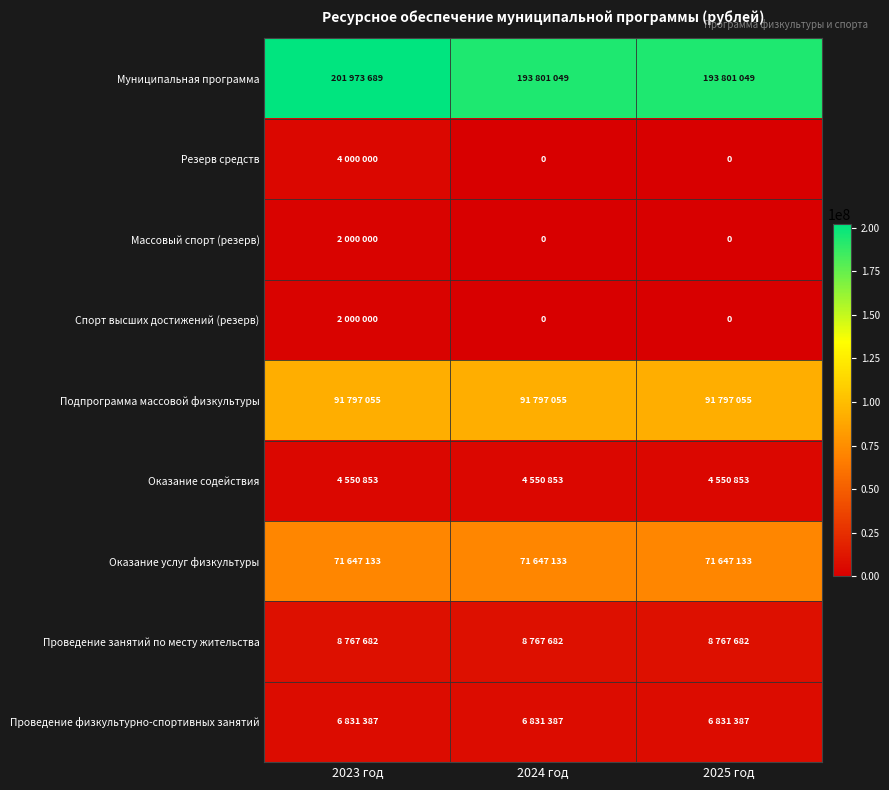

Which series has the widest spread of values?

Муниципальная программа